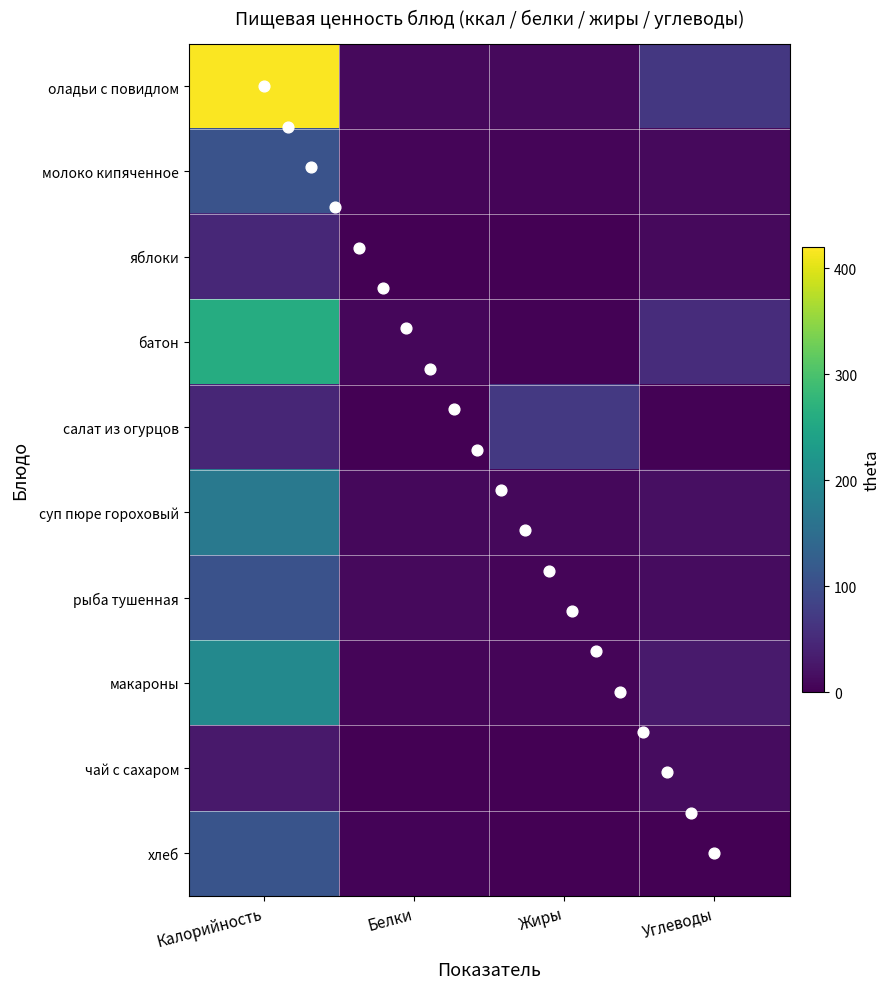

List the series in order of their peak value, lowest first.

чай с сахаром, яблоки, салат из огурцов, рыба тушенная, молоко кипяченное, хлеб, суп пюре гороховый, макароны, батон, оладьи с повидлом